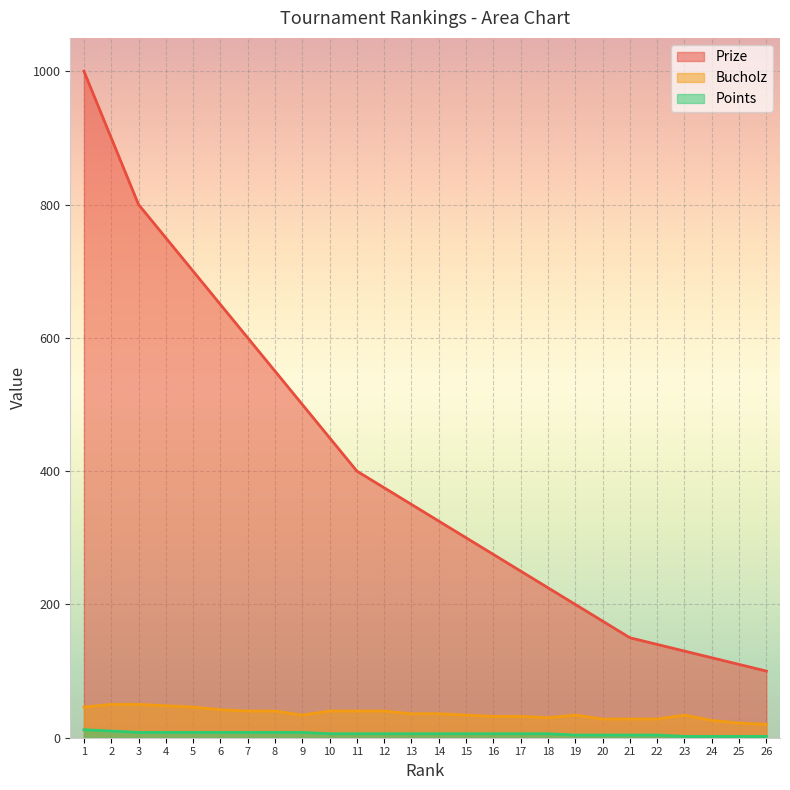

At how many categories does at least one series exceed 829?

2